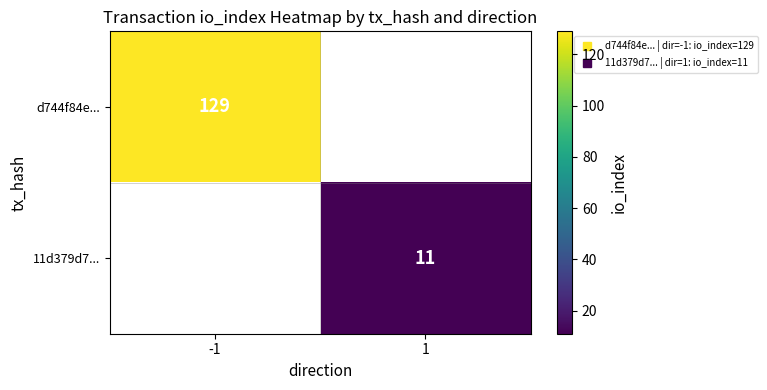

At how many categories does at least one series exceed 56?

1